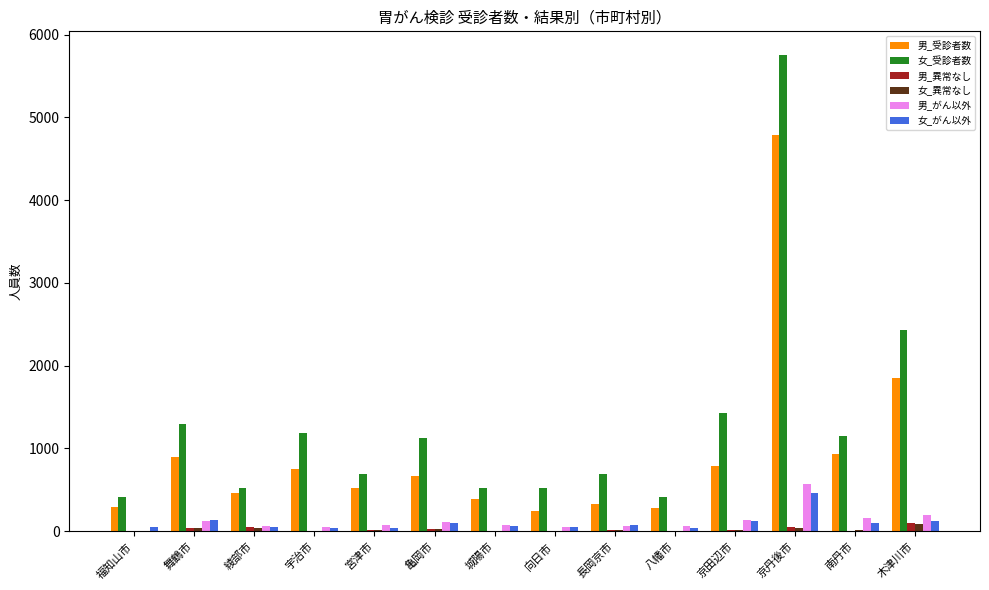

Which series has the largest total across all categories?

女_受診者数